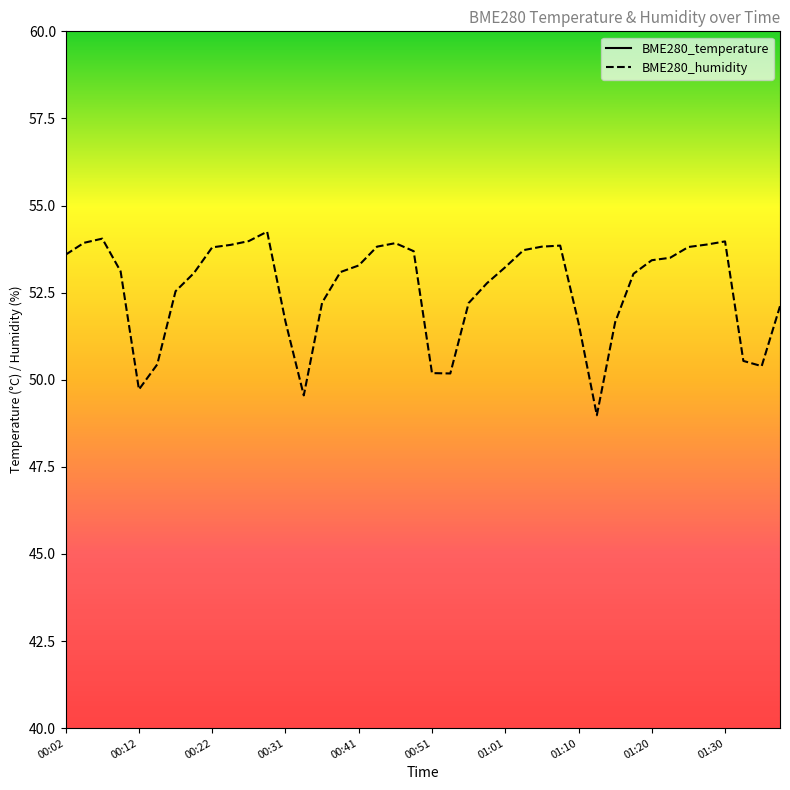

At how many categories does at least one series exceed 42?

40